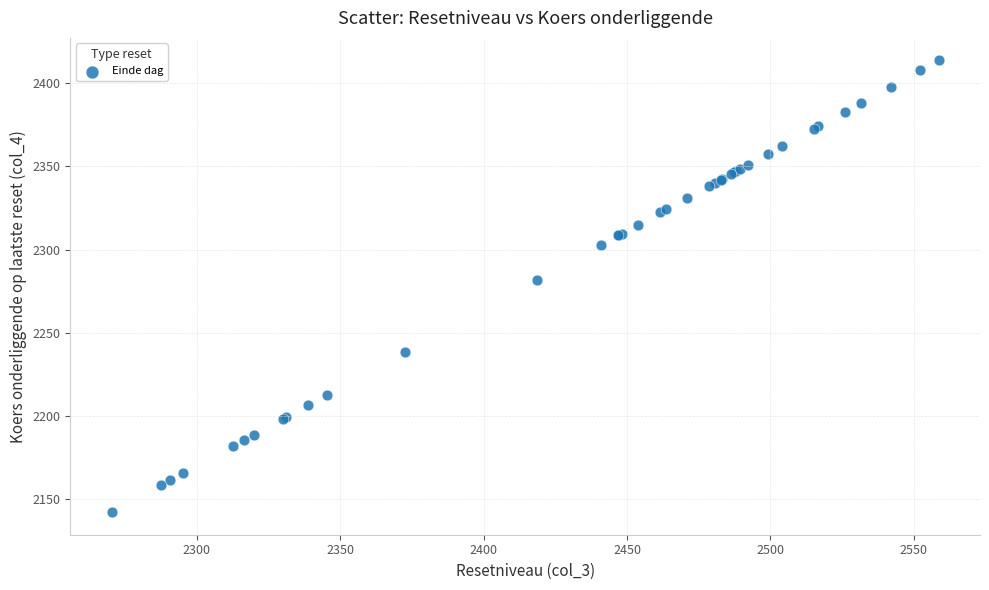

What Y value in the scatter plot is closest to 2277?

2281.8